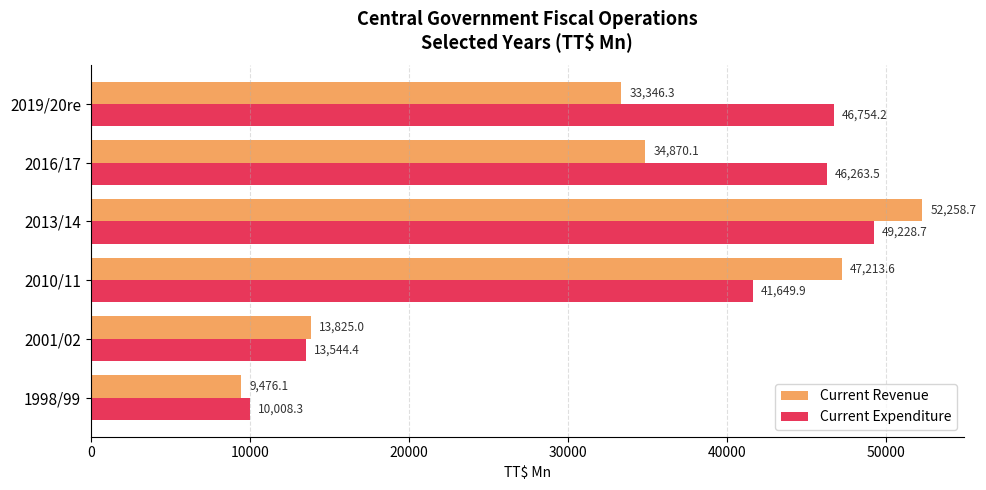

Which series has the largest range (max minus min)?

Current Revenue